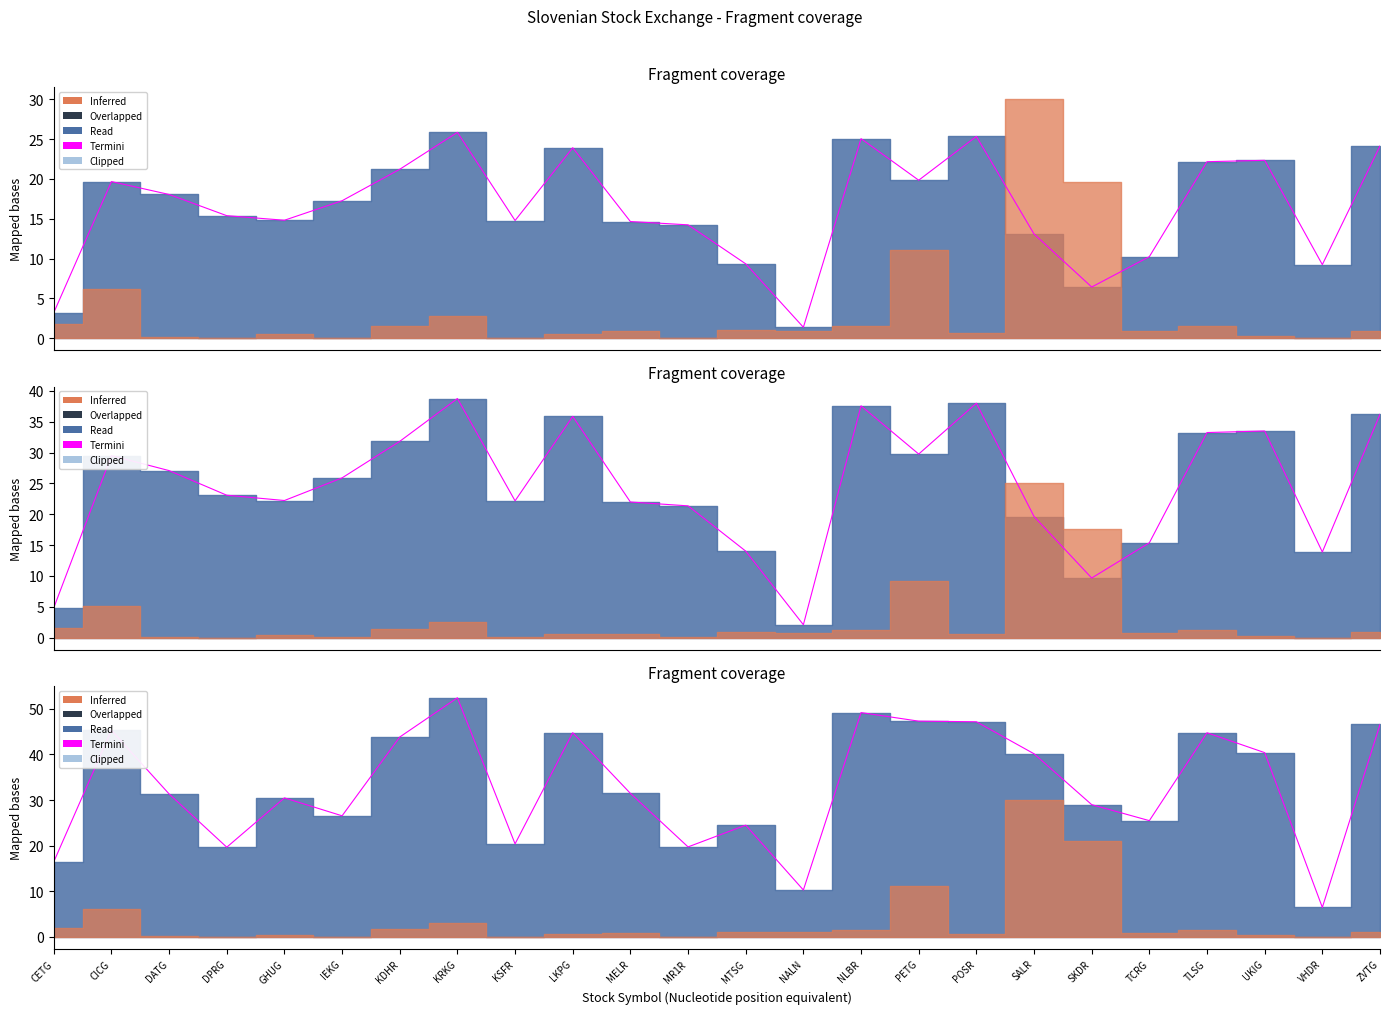

What is the maximum value shown in the chart?

52.4